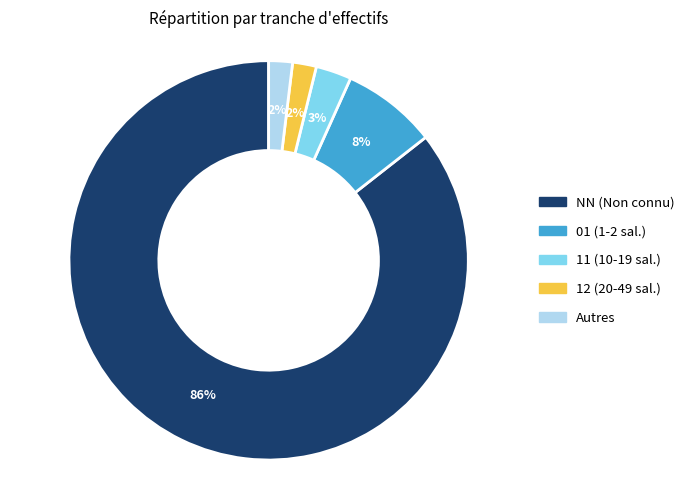

To the nearest percent, what percentage of the pie is Autres?

2%